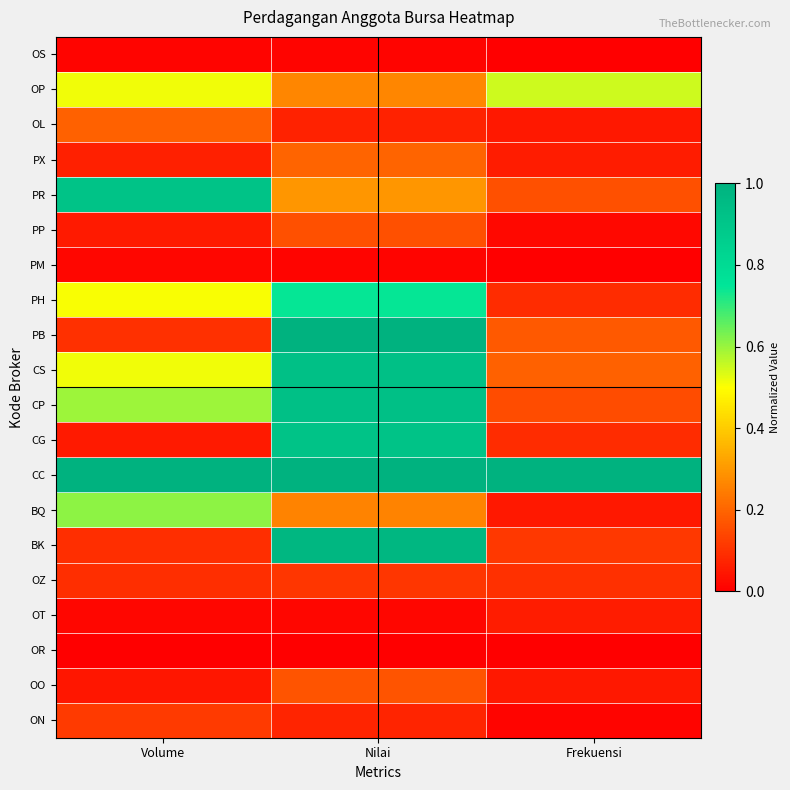

At Nilai, list the series in order from smallest to largest.

OR, PM, OS, OT, OL, ON, OZ, PP, OO, PX, BQ, OP, PR, PH, CG, CS, CP, BK, PB, CC